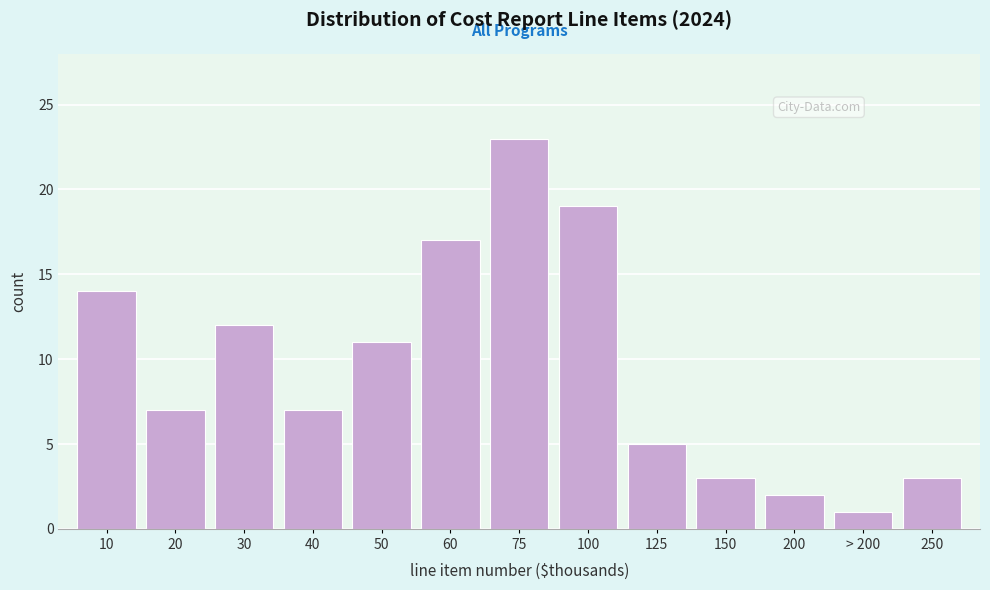

Reading right to left, extract all data points from this chart.

250=3	> 200=1	200=2	150=3	125=5	100=19	75=23	60=17	50=11	40=7	30=12	20=7	10=14